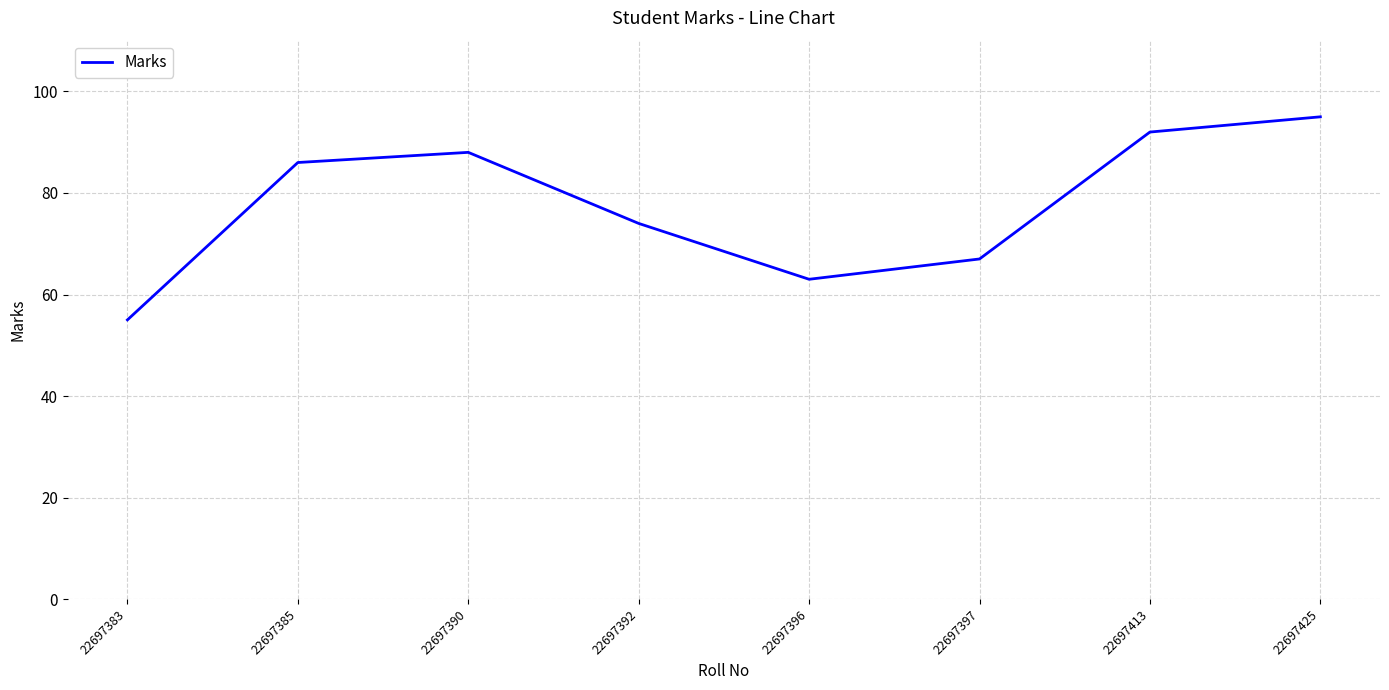

How many series are shown in this chart?

1